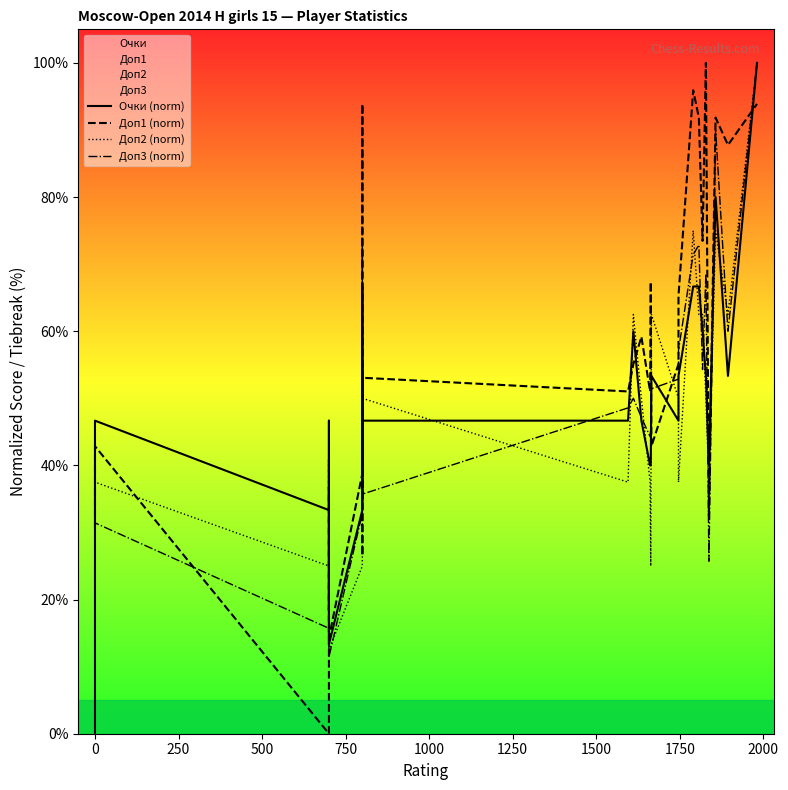

How many lines are shown in the chart?

4